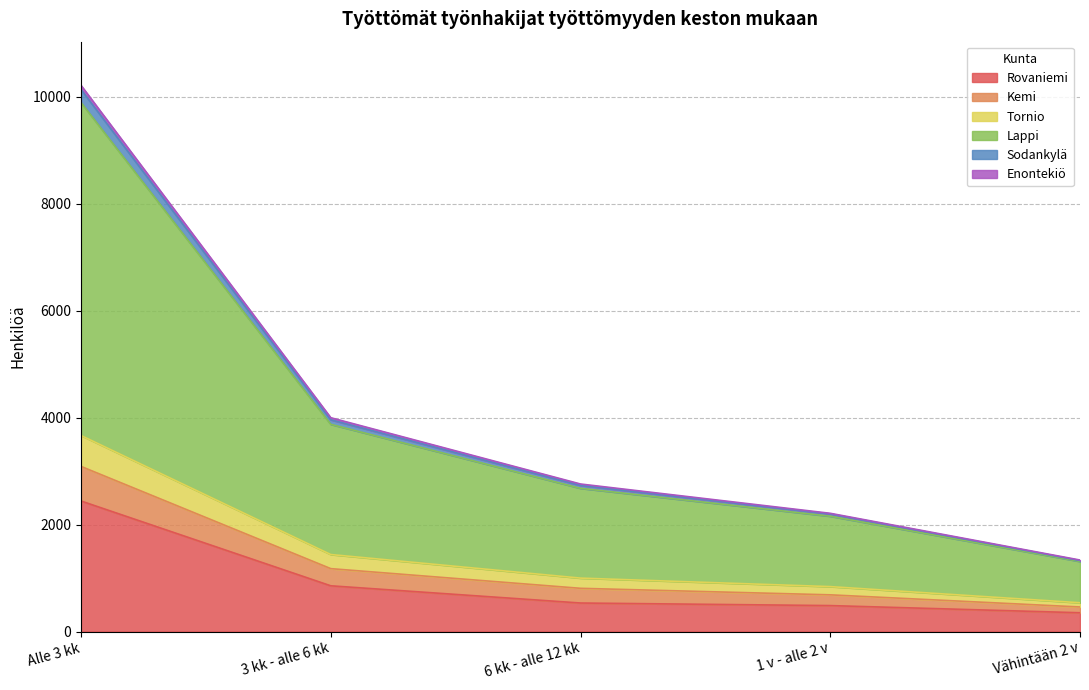

What is the maximum value for Rovaniemi?

2441